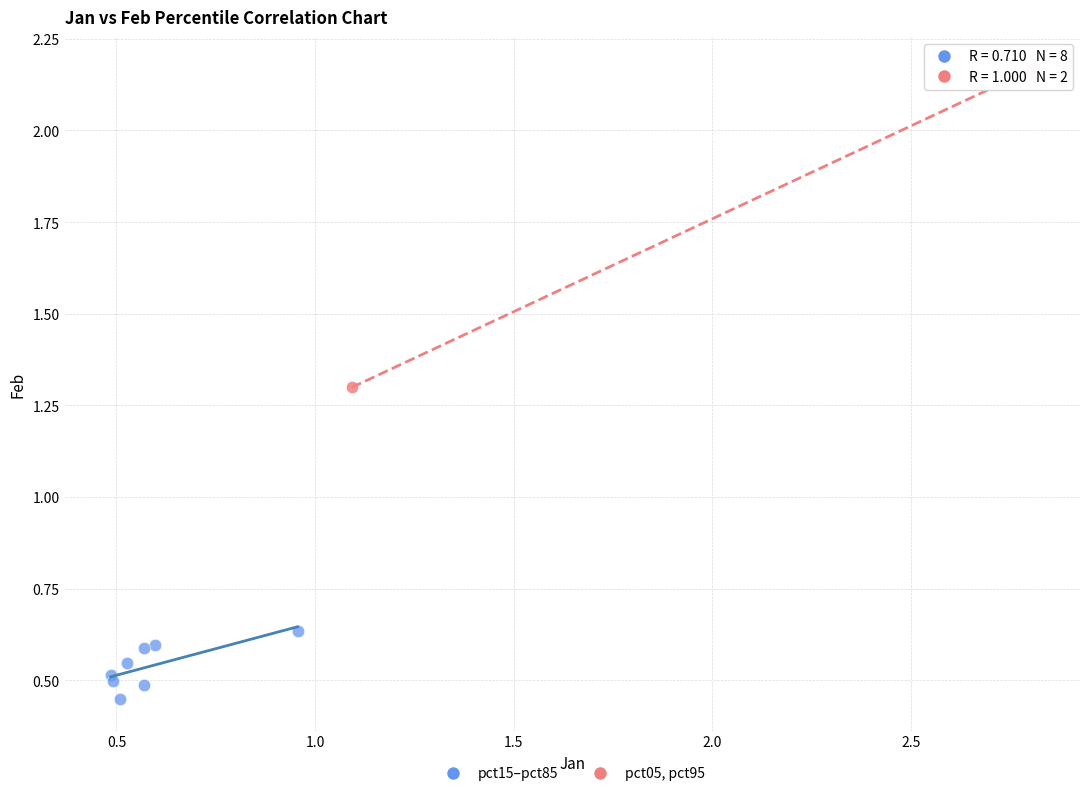

Which series has the largest Y range (max minus min)?

pct05, pct95